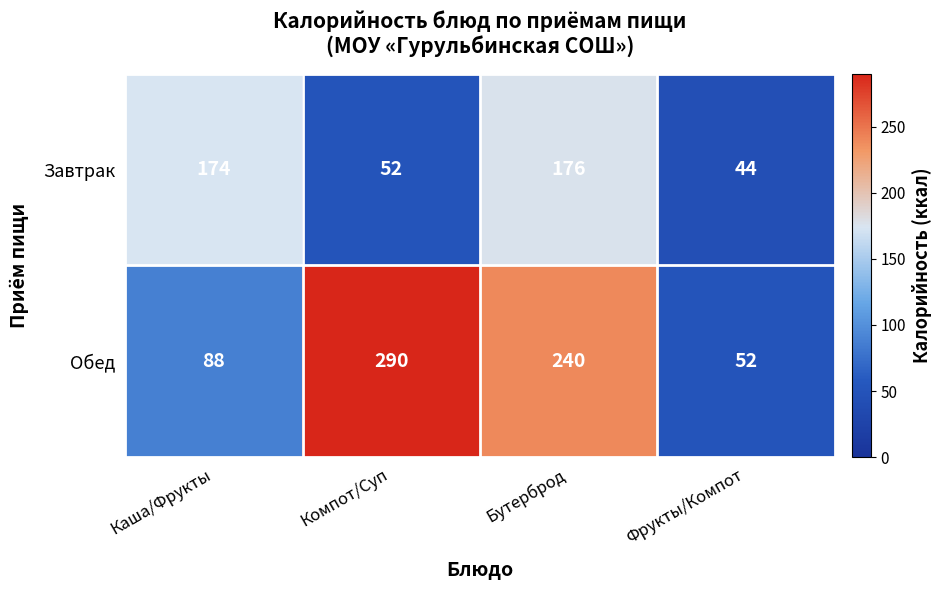

Count the number of data series in this chart.

2